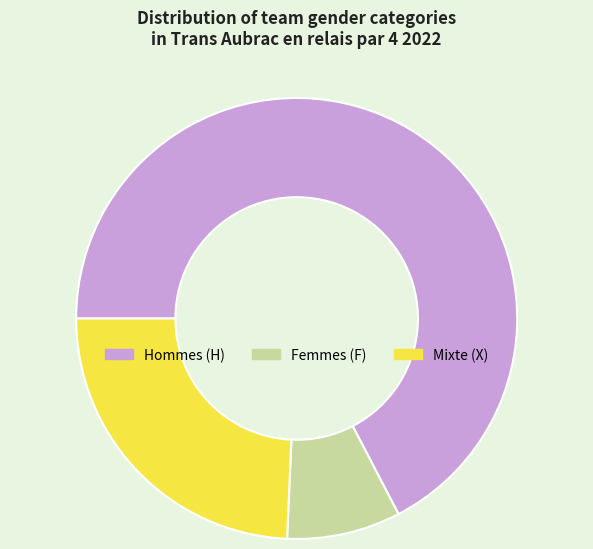

Is there any slice that represents more than half of the pie?

Yes